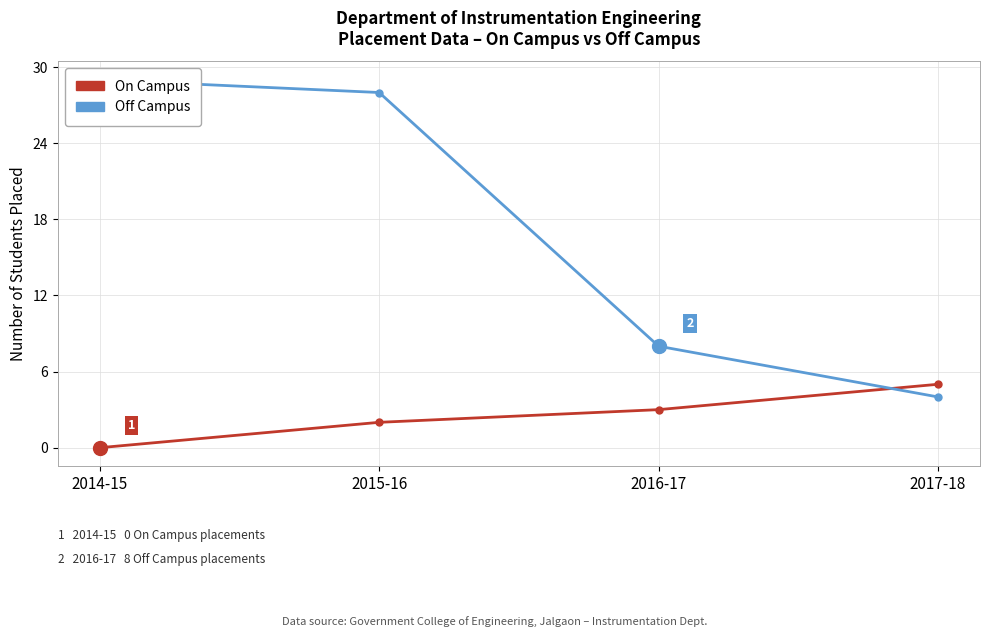

Reading left to right, list all the values displayed in this chart.

On Campus: 0	2	3	5
Off Campus: 29	28	8	4